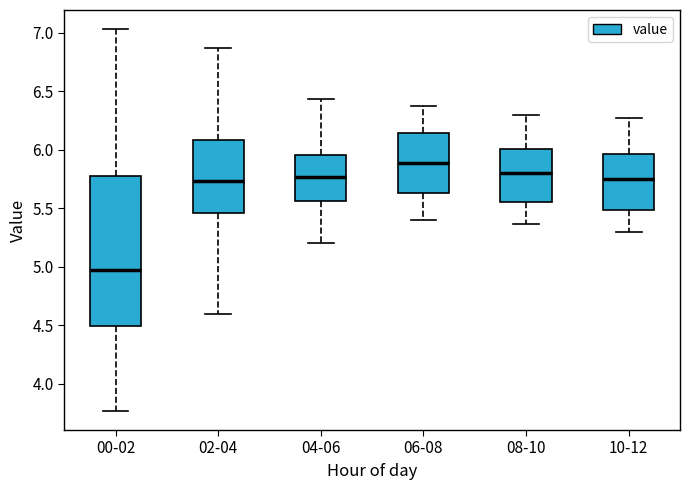

Reading left to right, read every box against the y-axis: the position of its median line, the range the box covers, and the ends of its whiskers. The values are not printed on the chart, so give them approximately, as read against the axis.

00-02: median 4.95, box 4.50 to 5.80, whiskers 3.75 to 7.05
02-04: median 5.75, box 5.45 to 6.10, whiskers 4.60 to 6.85
04-06: median 5.75, box 5.55 to 5.95, whiskers 5.20 to 6.45
06-08: median 5.90, box 5.65 to 6.15, whiskers 5.40 to 6.35
08-10: median 5.80, box 5.55 to 6.00, whiskers 5.35 to 6.30
10-12: median 5.75, box 5.50 to 5.95, whiskers 5.30 to 6.25